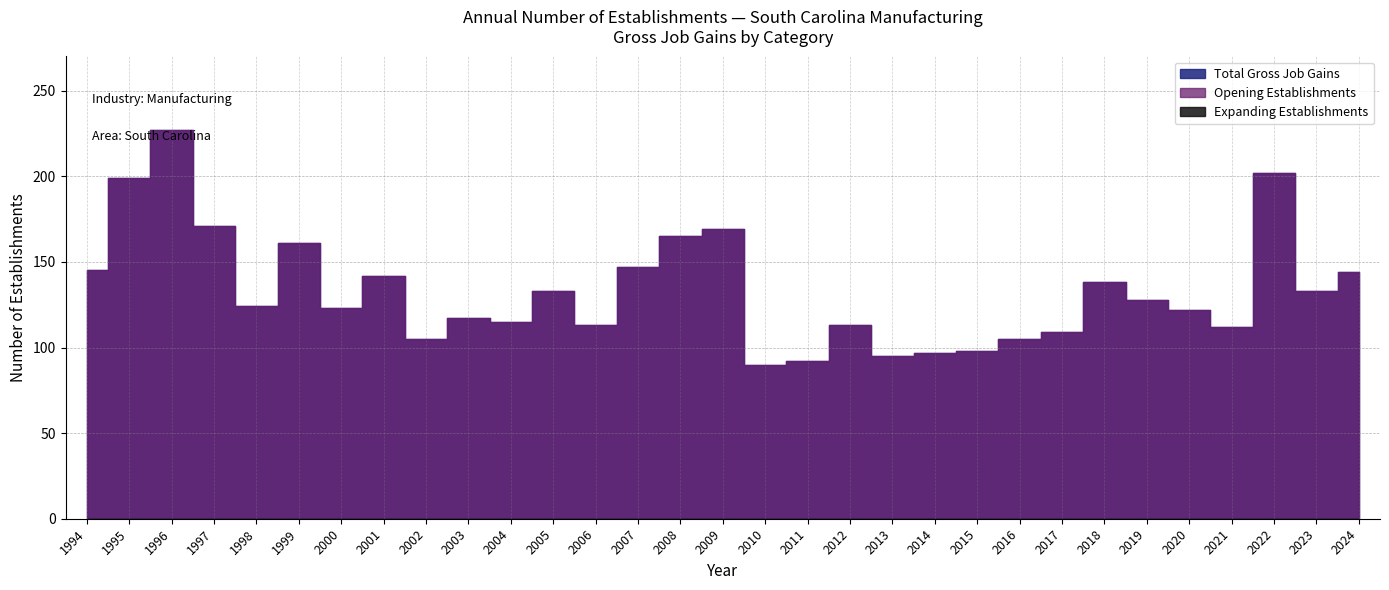

Rank the series at 2013 from lowest to highest value.

Expanding Establishments, Total Gross Job Gains, Opening Establishments